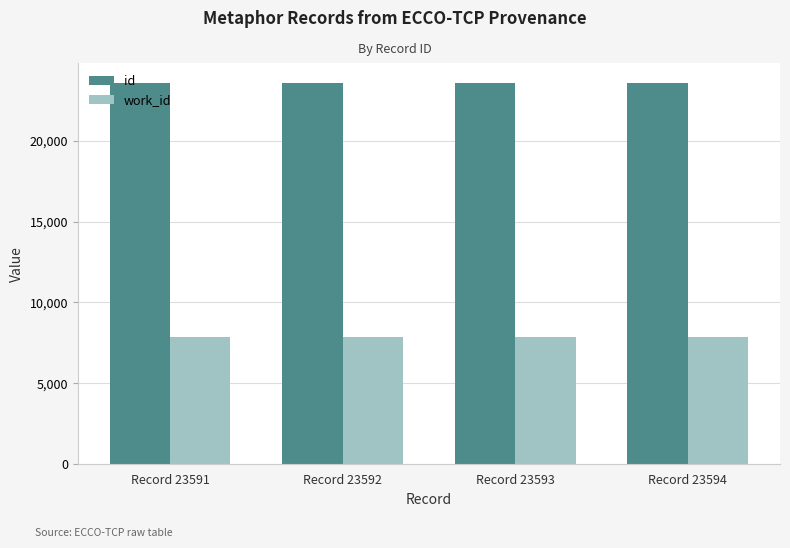

What is the maximum value for work_id?

7835